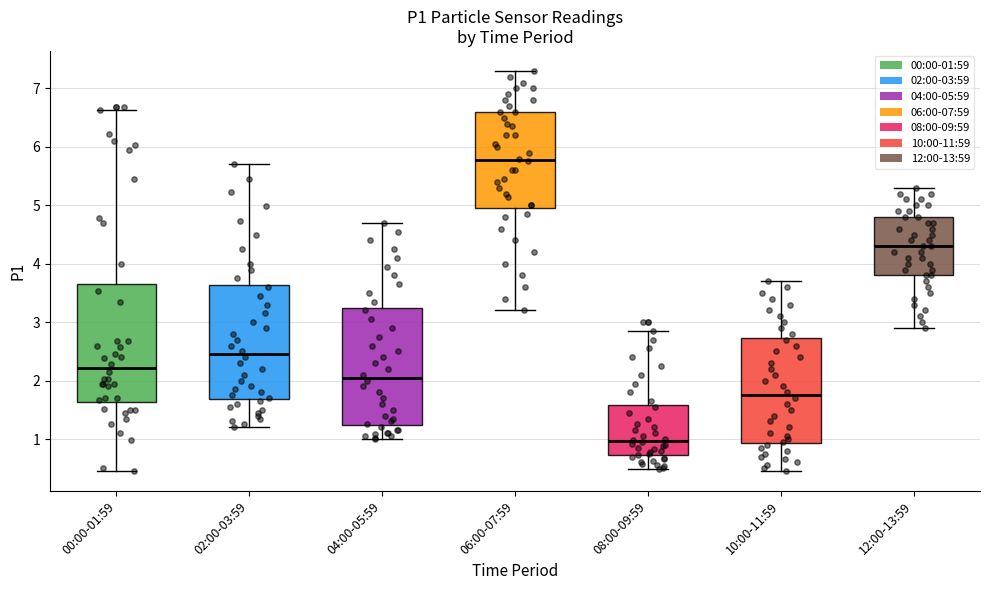

Reading left to right, transcribe this box plot: for each box, give where its median line is, the range the box spans, and where its two whiskers end, as read against the y-axis. The values are not printed on the chart, so give them approximately, as read against the axis.

00:00-01:59: median 2.2, box 1.6 to 3.6, whiskers 0.5 to 6.6
02:00-03:59: median 2.5, box 1.7 to 3.6, whiskers 1.2 to 5.7
04:00-05:59: median 2.1, box 1.2 to 3.2, whiskers 1.0 to 4.7
06:00-07:59: median 5.8, box 5.0 to 6.6, whiskers 3.2 to 7.3
08:00-09:59: median 1.0, box 0.7 to 1.6, whiskers 0.5 to 2.9
10:00-11:59: median 1.8, box 0.9 to 2.7, whiskers 0.5 to 3.7
12:00-13:59: median 4.3, box 3.8 to 4.8, whiskers 2.9 to 5.3